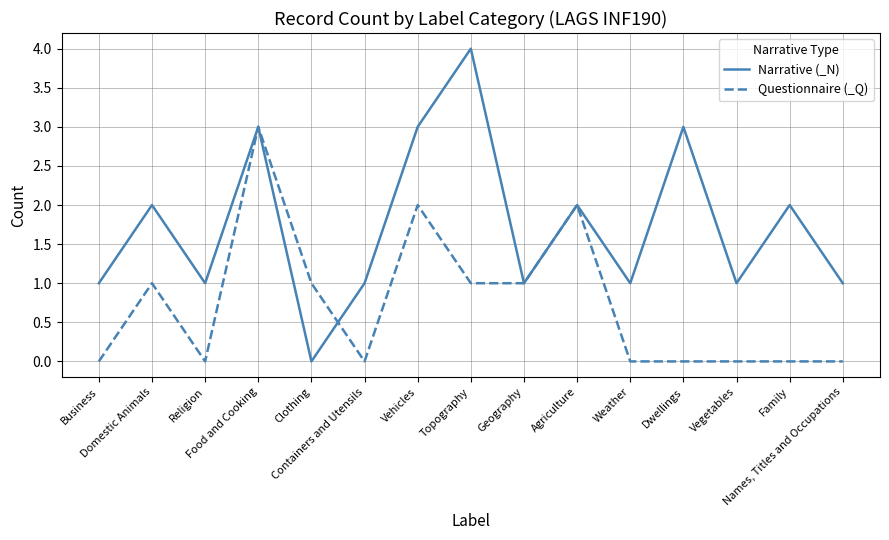

What is the approximate value of Narrative (_N) at Vehicles?

3